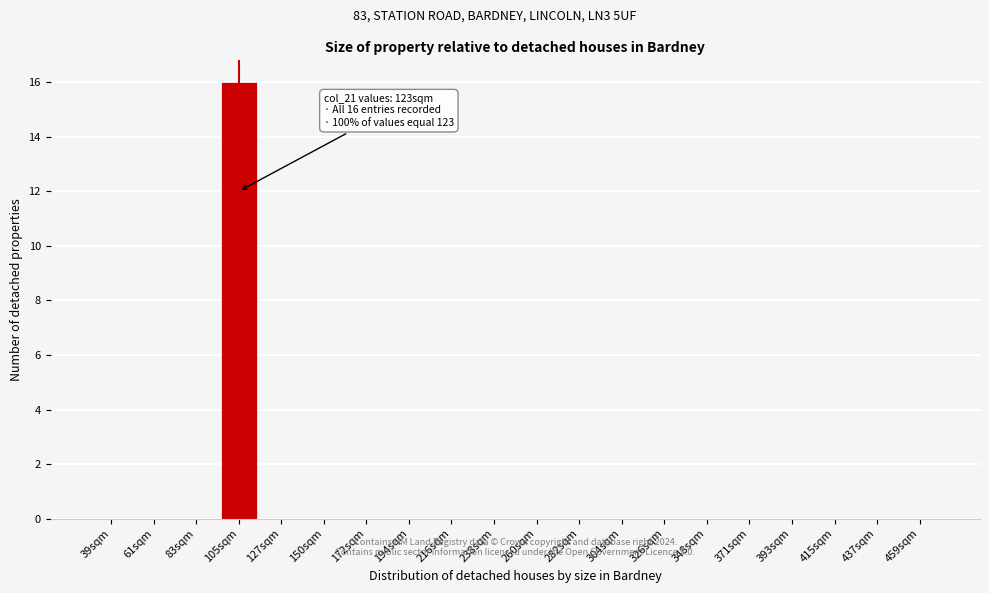

Reading left to right, extract all data points from this chart.

39sqm=0	61sqm=0	83sqm=0	105sqm=16	127sqm=0	150sqm=0	172sqm=0	194sqm=0	216sqm=0	238sqm=0	260sqm=0	282sqm=0	304sqm=0	326sqm=0	348sqm=0	371sqm=0	393sqm=0	415sqm=0	437sqm=0	459sqm=0